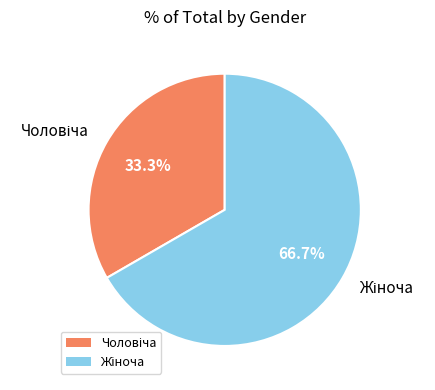

Is there a majority slice in this chart?

Yes